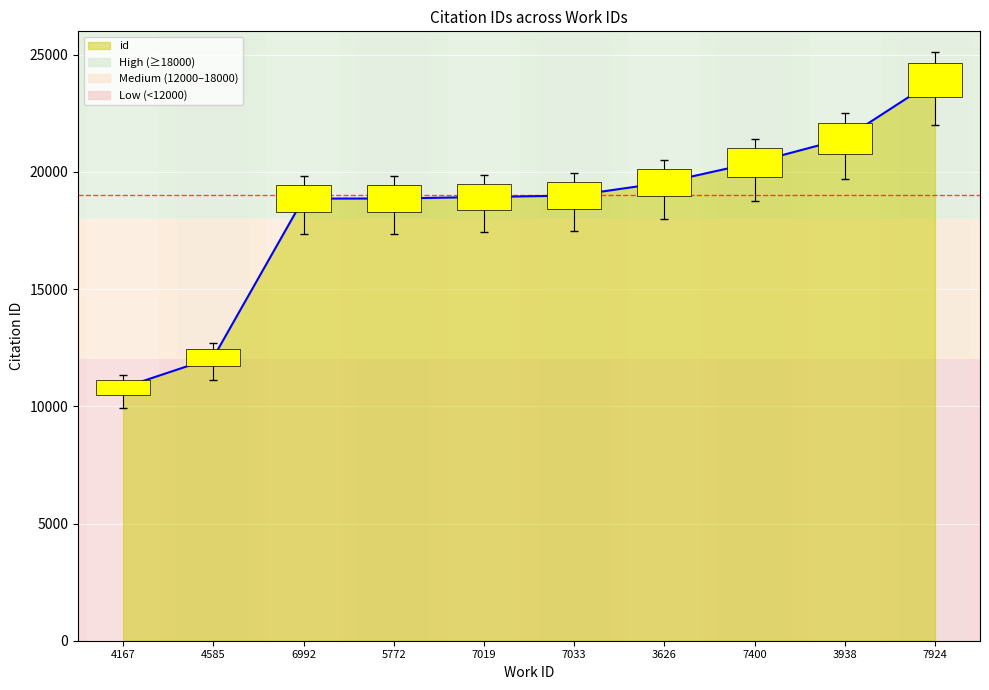

Is it true that the value at 4585 is 12081?

True